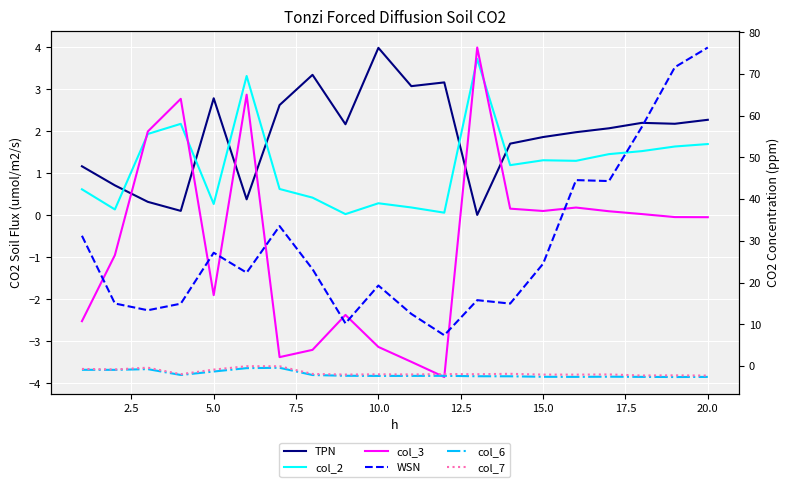

Reading right to left, extract all data points from this chart.

TPN: 2.3	2.2	2.2	2.1	2.0	1.9	1.7	0.0	3.2	3.1	4.0	2.2	3.3	2.6	0.4	2.8	0.1	0.3	0.7	1.2
col_2: 1.7	1.6	1.5	1.5	1.3	1.3	1.2	3.7	0.1	0.2	0.3	0.0	0.4	0.6	3.3	0.3	2.2	1.9	0.1	0.6
col_3: -0.0	-0.0	0.0	0.1	0.2	0.1	0.2	4.0	-3.9	-3.5	-3.1	-2.4	-3.2	-3.4	2.9	-1.9	2.8	2.0	-0.9	-2.5
WSN: 76.3	71.6	57.3	44.3	44.6	24.5	15.0	15.8	7.4	12.5	19.3	10.3	23.2	33.6	22.4	27.2	15.0	13.4	15.0	31.2
col_6: -2.6	-2.6	-2.6	-2.5	-2.6	-2.5	-2.4	-2.4	-2.3	-2.3	-2.3	-2.3	-2.1	-0.4	-0.5	-1.3	-2.1	-0.7	-0.9	-0.9
col_7: -2.2	-2.2	-2.2	-2.0	-2.0	-2.0	-1.8	-1.9	-1.9	-2.0	-1.9	-2.0	-1.9	-0.0	-0.0	-0.8	-1.9	-0.4	-0.8	-0.7